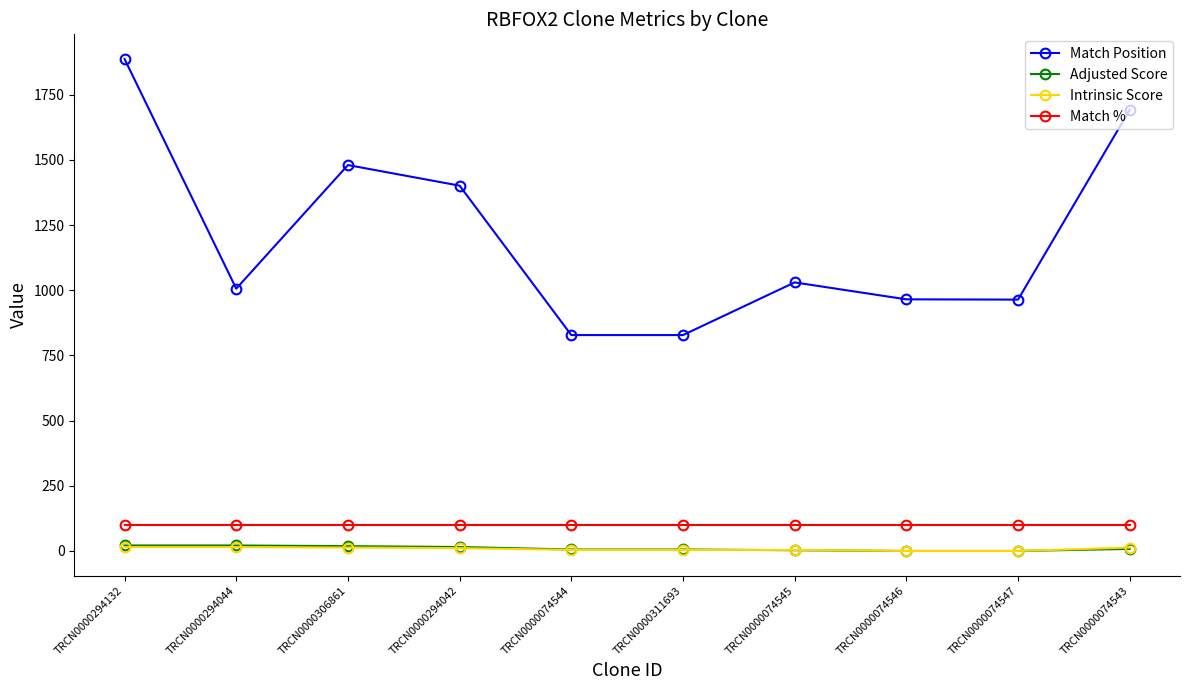

What is the total value across all series at TRCN0000074546?

1065.0